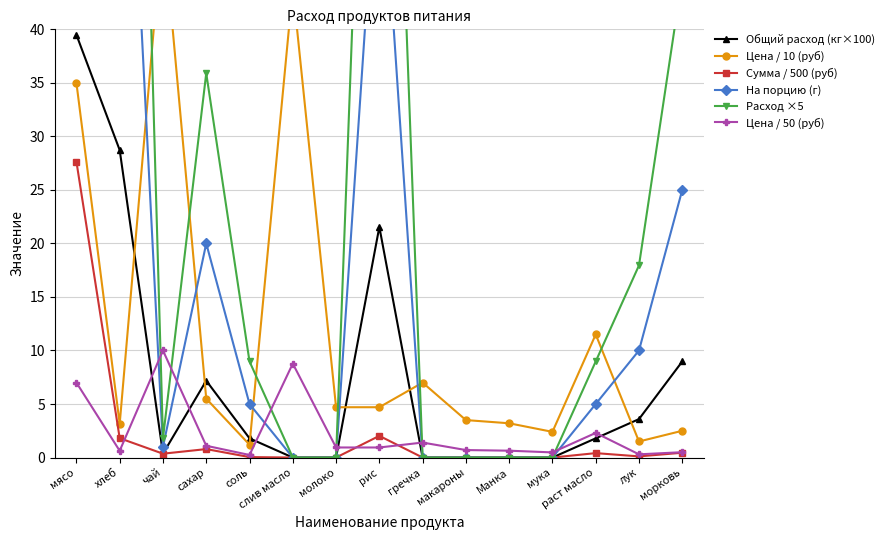

How many lines are shown in the chart?

6